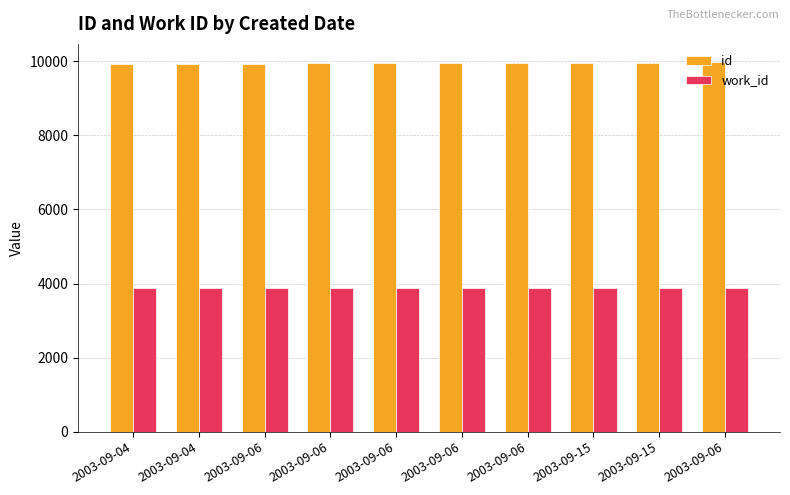

How many groups of bars are there?

10